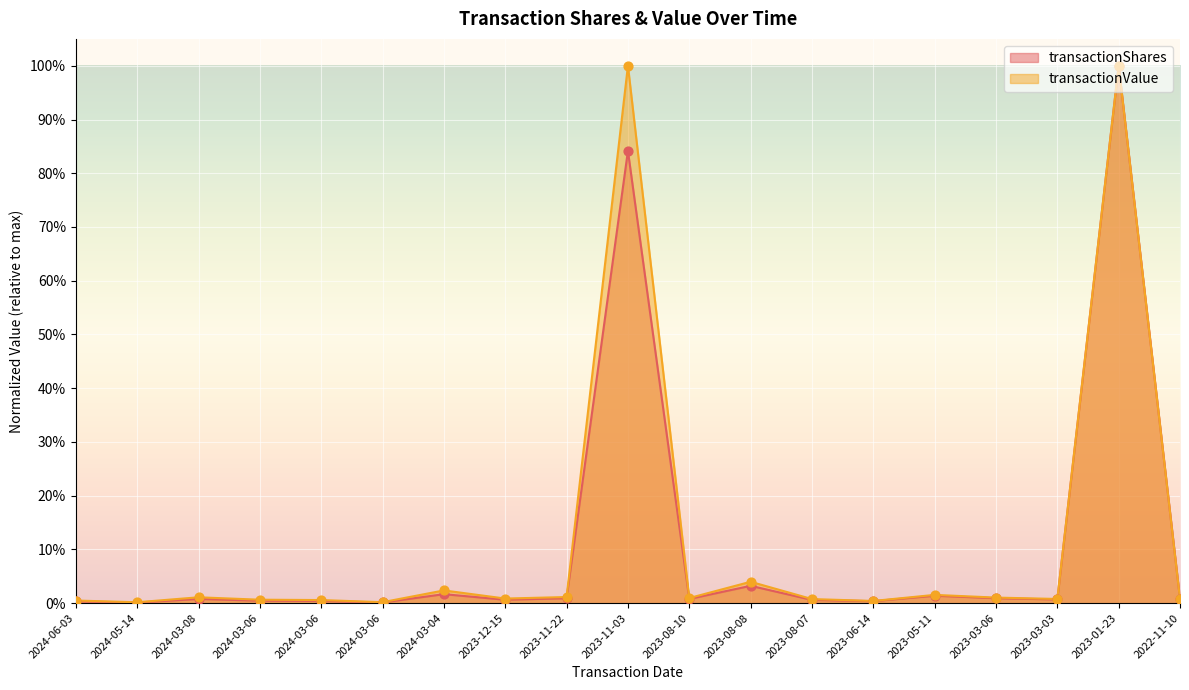

Which series reaches the minimum Y coordinate?

transactionShares